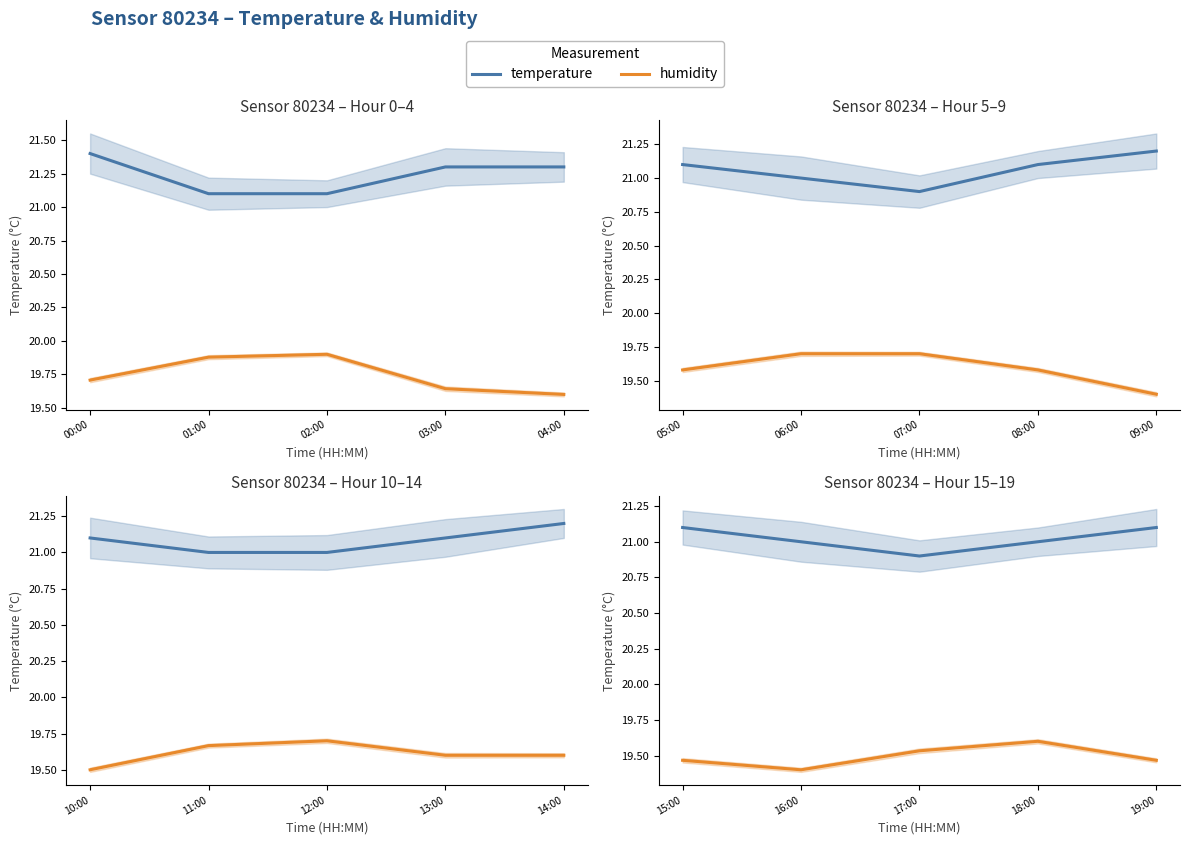

In humidity, how many points are lower than both neighbors (excluding endpoints)?

1